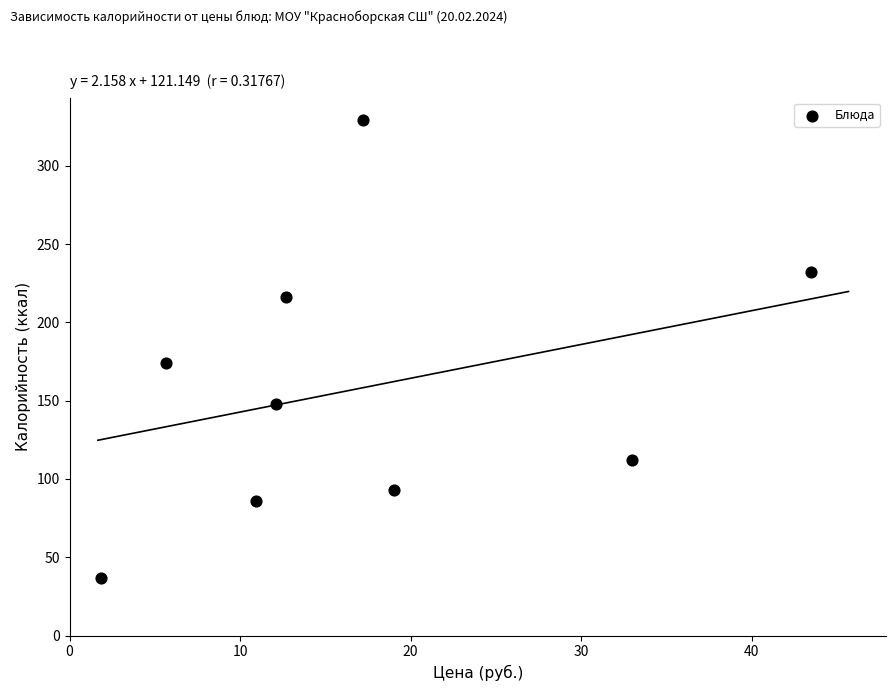

What is the range of Y values (max minus min)?

292